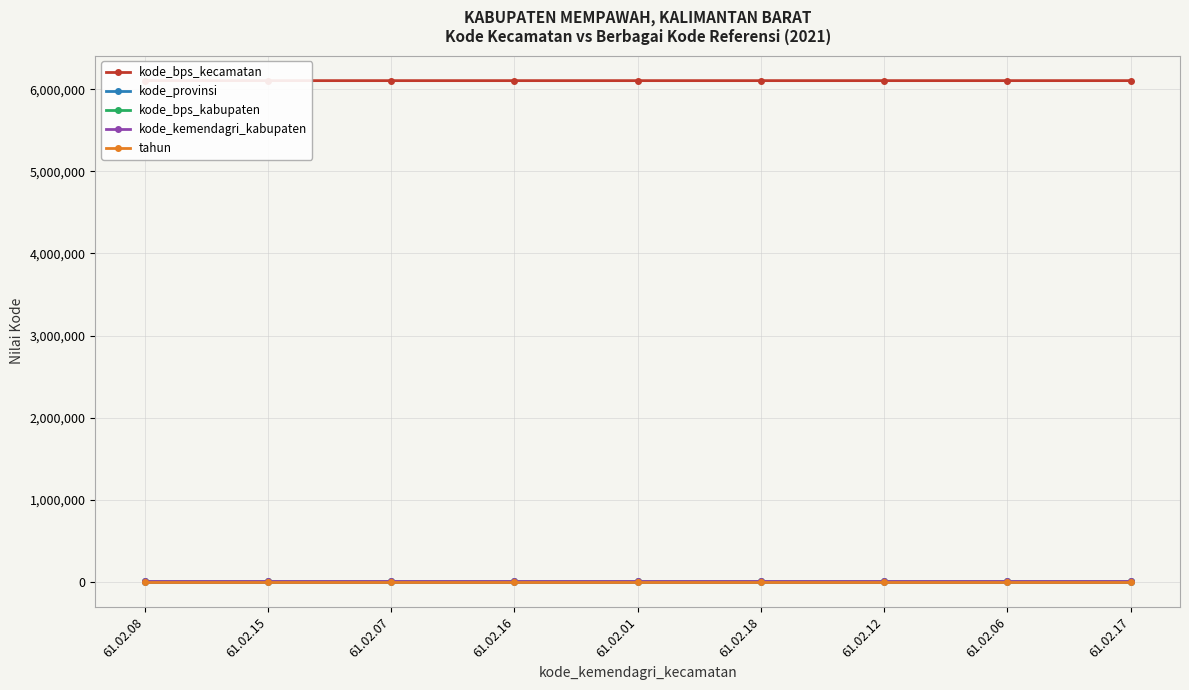

At which category is the sum across all series the highest?

61.02.17